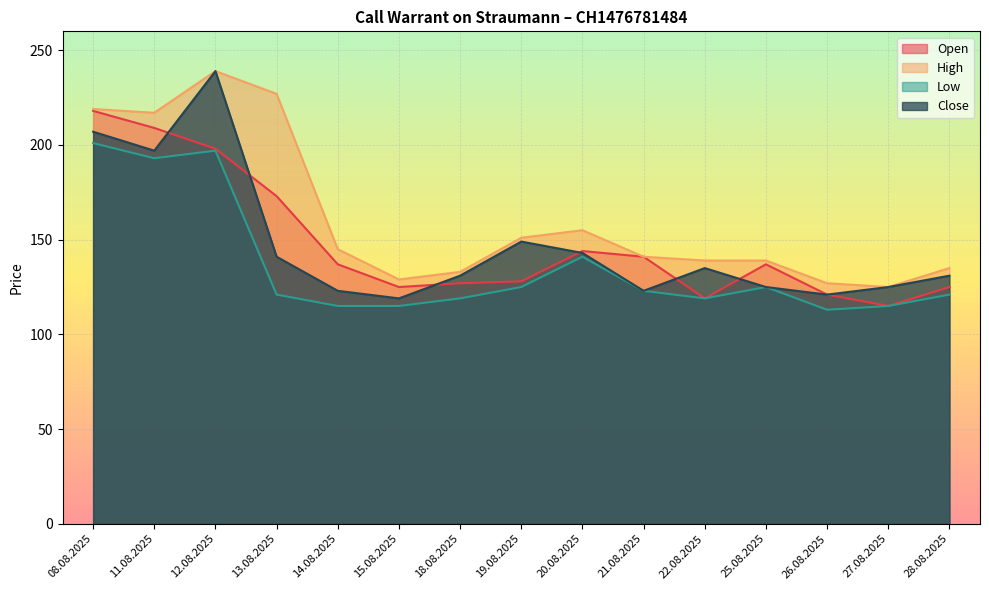

What is the difference between the maximum and minimum values in the Close series?

120